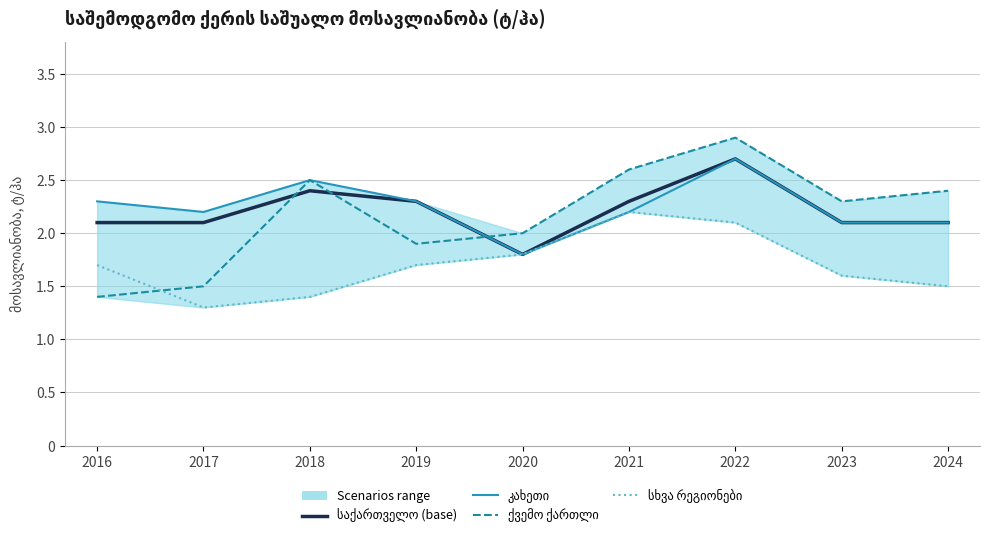

True or false: სხვა რეგიონები has more than 2 points higher than both neighbors.

False